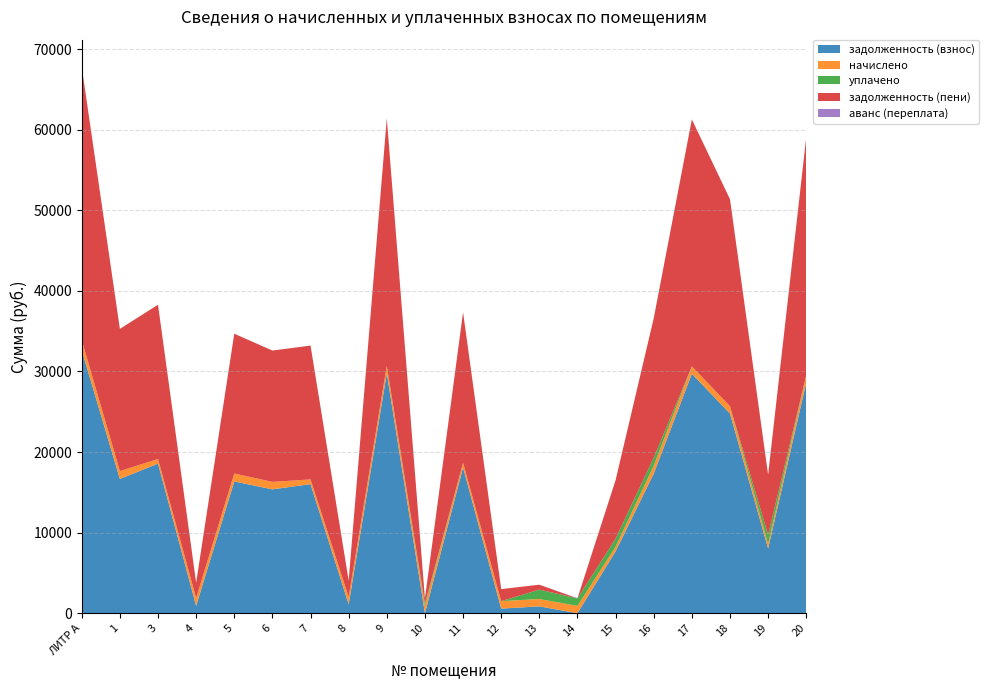

Reading left to right, what are all the values shown in this chart?

задолженность (взнос): ЛИТР А=32631.0	1=16665.7	3=18569.0	4=913.0	5=16358.7	6=15375.6	7=16020.5	8=1107.3	9=29788.0	10=0.0	11=18084.8	12=576.2	13=855.6	14=0.0	15=7680.5	16=17317.5	17=29723.4	18=24775.1	19=8029.7	20=28626.0
начислено: ЛИТР А=1262.9	1=978.1	3=573.7	4=978.1	5=986.0	6=924.3	7=587.6	8=916.3	9=920.3	10=910.4	11=589.6	12=922.3	13=916.3	14=914.3	15=575.7	16=984.1	17=918.3	18=914.3	19=563.7	20=916.3
уплачено: ЛИТР А=0.0	1=0.0	3=0.0	4=0.0	5=0.0	6=0.0	7=0.0	8=0.0	9=0.0	10=308.8	11=0.0	12=0.0	13=1161.0	14=928.3	15=1000.0	16=1000.0	17=0.0	18=0.0	19=1135.8	20=0.0
задолженность (пени): ЛИТР А=33893.9	1=17643.7	3=19142.7	4=1891.0	5=17344.7	6=16299.9	7=16608.1	8=2023.6	9=30708.3	10=596.6	11=18674.4	12=1498.5	13=610.9	14=0.0	15=7256.2	16=17301.6	17=30641.7	18=25689.5	19=7457.6	20=29542.3
аванс (переплата): ЛИТР А=0.0	1=0.0	3=0.0	4=0.0	5=0.0	6=0.0	7=0.0	8=0.0	9=0.0	10=5.0	11=0.0	12=0.0	13=0.0	14=39.0	15=0.0	16=0.0	17=0.0	18=0.0	19=0.0	20=0.0